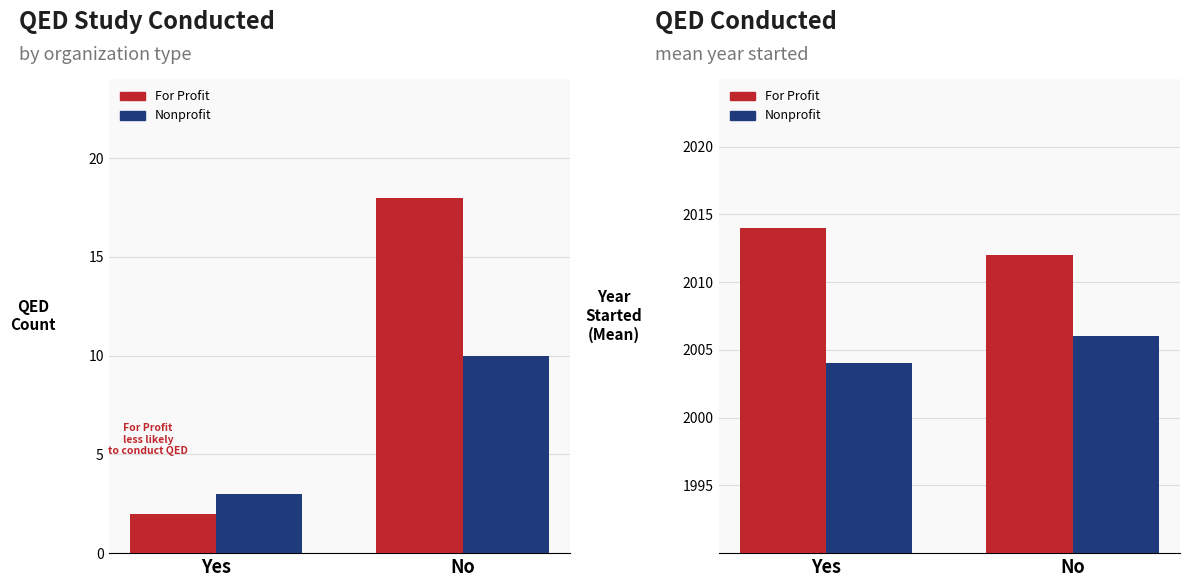

What is the value of the Nonprofit bar at the 2nd from the left?

2006